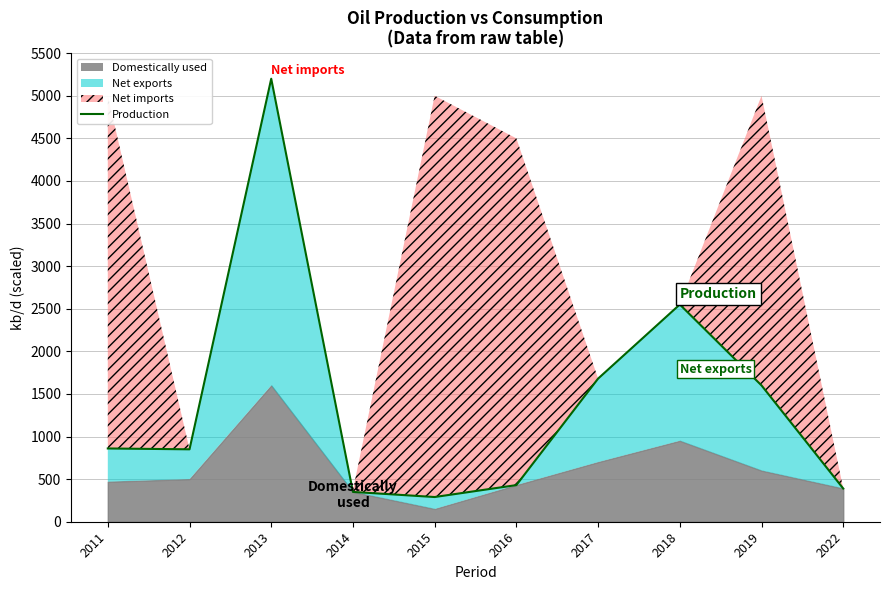

What is the average value?

1420